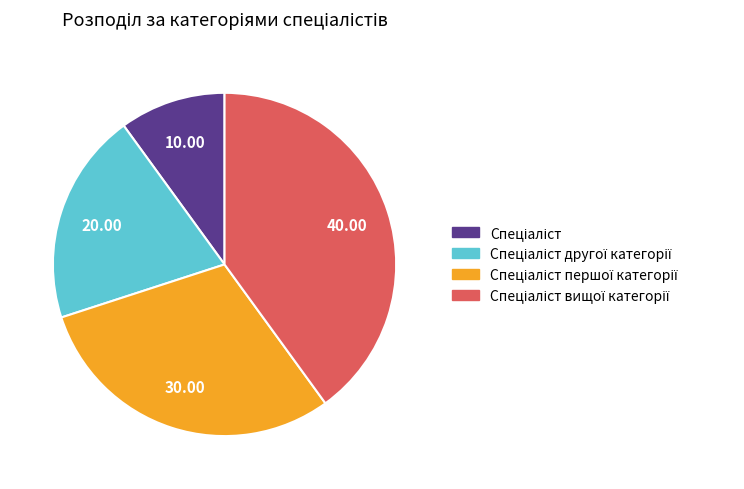

Is there a majority slice in this chart?

No